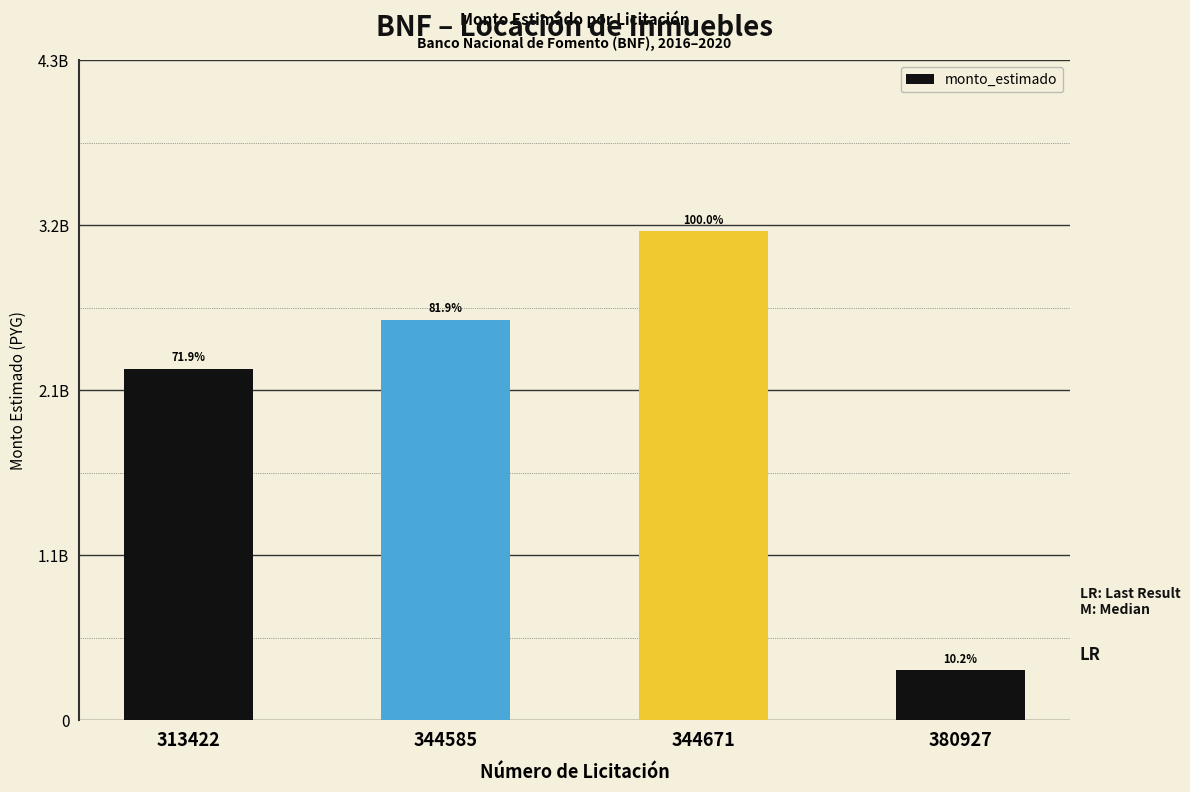

True or false: the data shows 3175080000 at 344671.

True